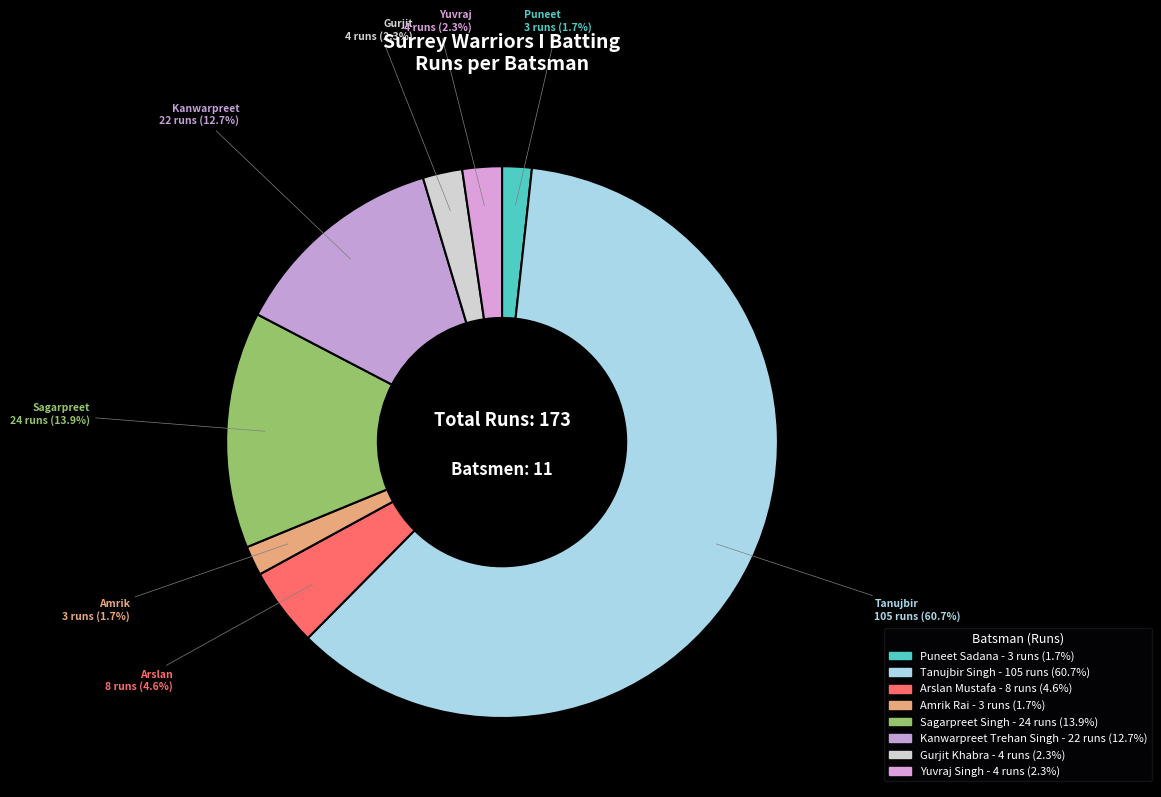

How many segments does this pie chart have?

8